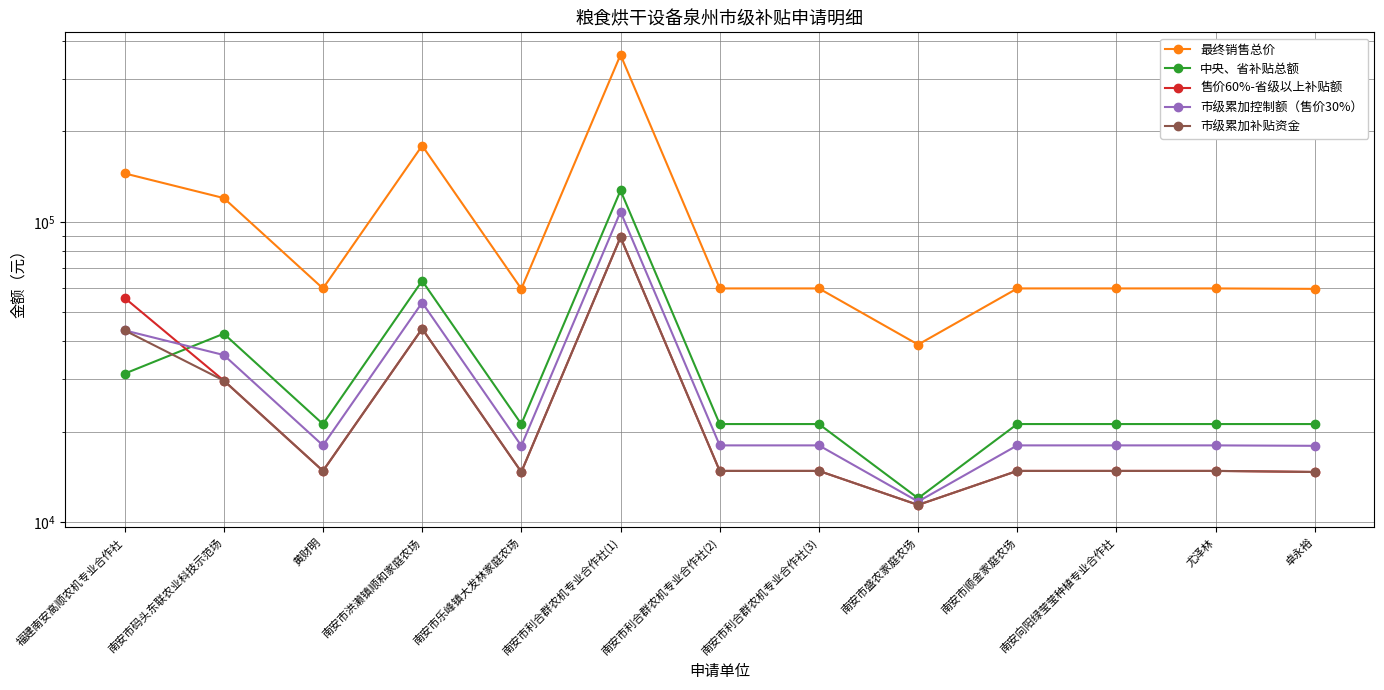

Reading right to left, transcribe all the data shown in this chart.

最终销售总价: 卓永裕=59800	尤泽林=60000	南安向阳绿莹莹种植专业合作社=60000	南安市顺金家庭农场=60000	南安市盛农家庭农场=39000	南安市利合群农机专业合作社(3)=60000	南安市利合群农机专业合作社(2)=60000	南安市利合群农机专业合作社(1)=360000	南安市乐峰镇大发林家庭农场=59800	南安市洪濑镇顺和家庭农场=179400	黄财明=60000	南安市码头东联农业科技示范场=120000	福建南安高顺农机专业合作社=145000
中央、省补贴总额: 卓永裕=21200	尤泽林=21200	南安向阳绿莹莹种植专业合作社=21200	南安市顺金家庭农场=21200	南安市盛农家庭农场=12000	南安市利合群农机专业合作社(3)=21200	南安市利合群农机专业合作社(2)=21200	南安市利合群农机专业合作社(1)=127200	南安市乐峰镇大发林家庭农场=21200	南安市洪濑镇顺和家庭农场=63600	黄财明=21200	南安市码头东联农业科技示范场=42400	福建南安高顺农机专业合作社=31200
售价60%-省级以上补贴额: 卓永裕=14680	尤泽林=14800	南安向阳绿莹莹种植专业合作社=14800	南安市顺金家庭农场=14800	南安市盛农家庭农场=11400	南安市利合群农机专业合作社(3)=14800	南安市利合群农机专业合作社(2)=14800	南安市利合群农机专业合作社(1)=88800	南安市乐峰镇大发林家庭农场=14680	南安市洪濑镇顺和家庭农场=44040	黄财明=14800	南安市码头东联农业科技示范场=29600	福建南安高顺农机专业合作社=55800
市级累加控制额（售价30%）: 卓永裕=17940	尤泽林=18000	南安向阳绿莹莹种植专业合作社=18000	南安市顺金家庭农场=18000	南安市盛农家庭农场=11700	南安市利合群农机专业合作社(3)=18000	南安市利合群农机专业合作社(2)=18000	南安市利合群农机专业合作社(1)=108000	南安市乐峰镇大发林家庭农场=17940	南安市洪濑镇顺和家庭农场=53820	黄财明=18000	南安市码头东联农业科技示范场=36000	福建南安高顺农机专业合作社=43500
市级累加补贴资金: 卓永裕=14680	尤泽林=14800	南安向阳绿莹莹种植专业合作社=14800	南安市顺金家庭农场=14800	南安市盛农家庭农场=11400	南安市利合群农机专业合作社(3)=14800	南安市利合群农机专业合作社(2)=14800	南安市利合群农机专业合作社(1)=88800	南安市乐峰镇大发林家庭农场=14680	南安市洪濑镇顺和家庭农场=44040	黄财明=14800	南安市码头东联农业科技示范场=29600	福建南安高顺农机专业合作社=43500